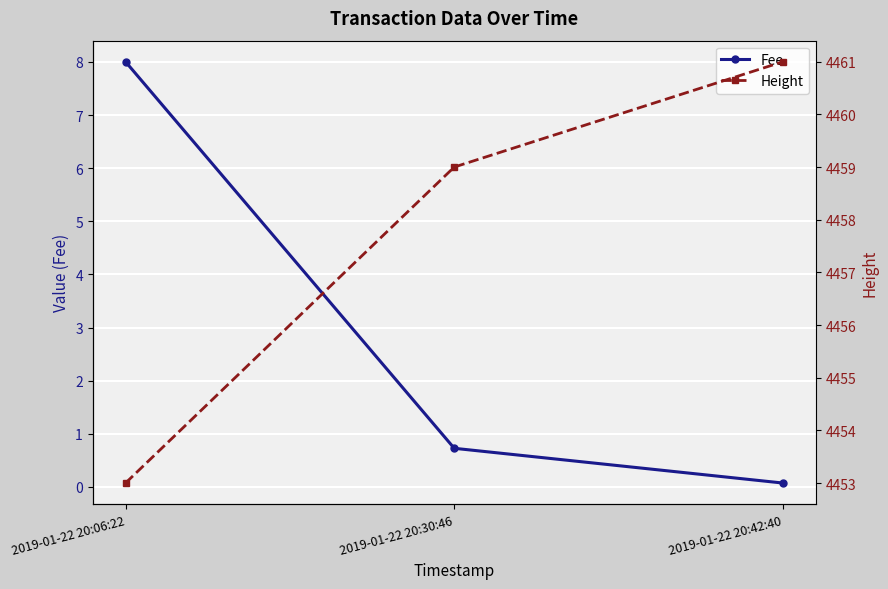

What is the value of the Height point at the 3rd from the left?

4461.0